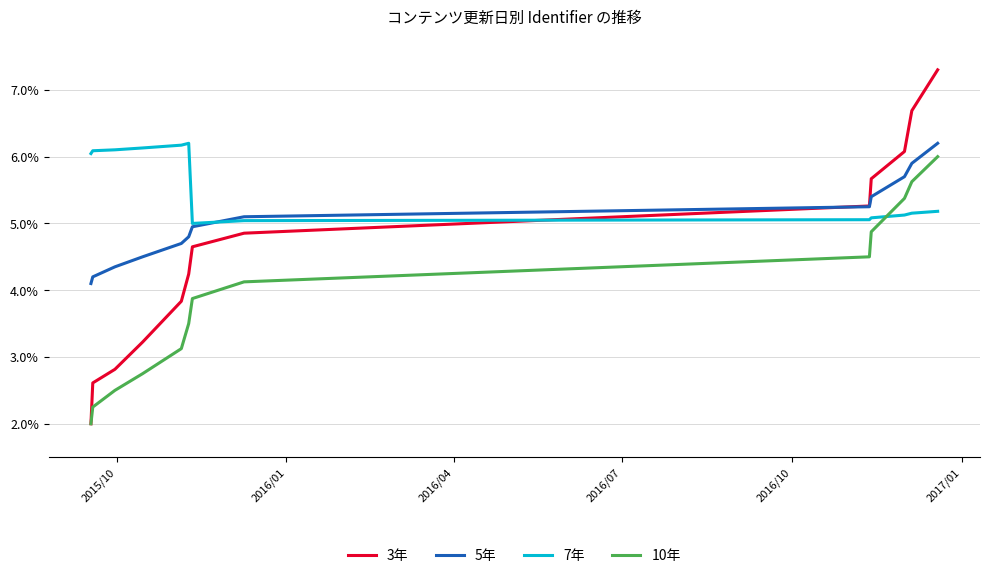

At which label is 5年 closest to 0?

2015/10